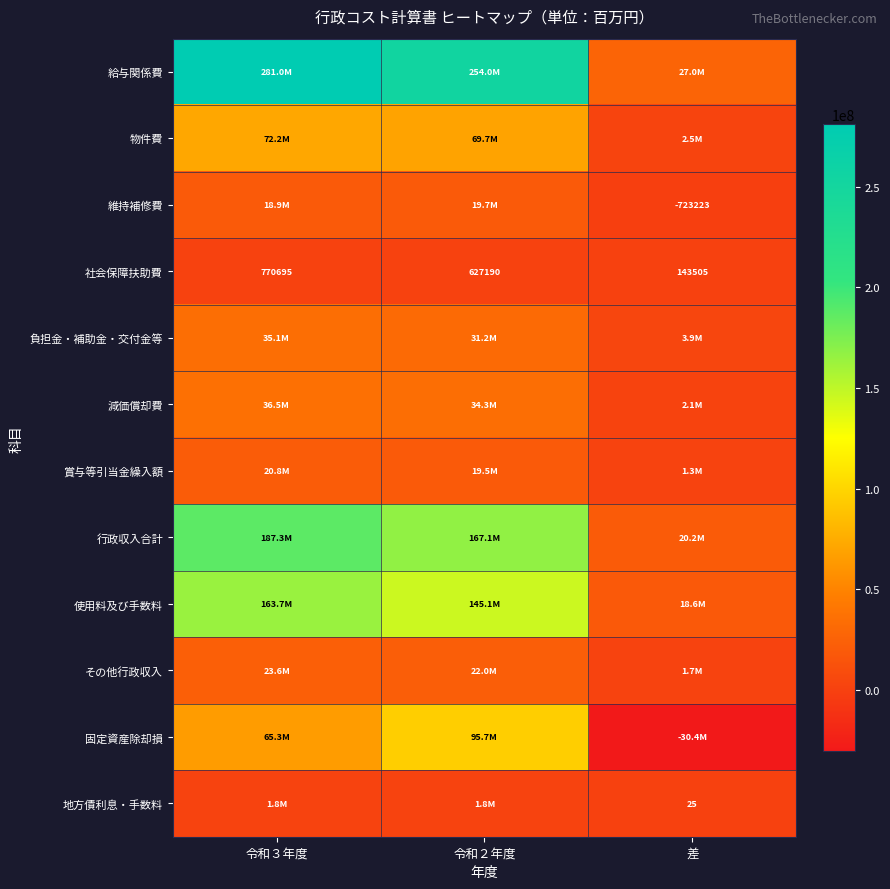

The value of 維持補修費 at 差 is -723223. True or false?

True